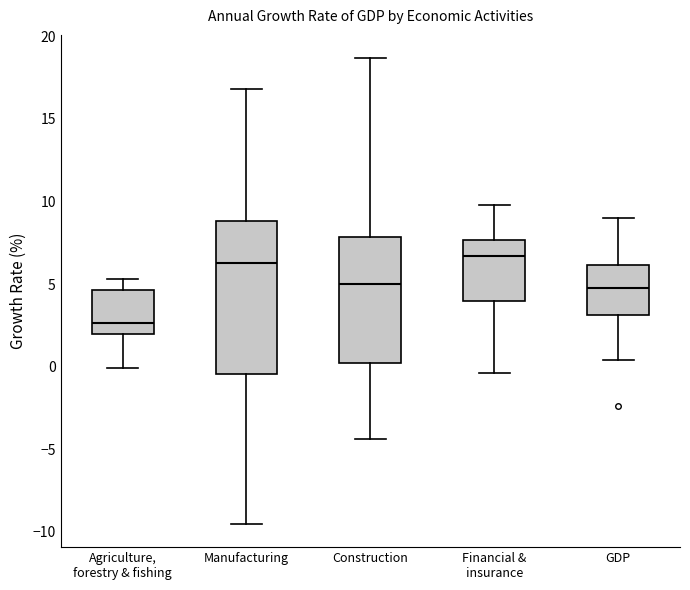

Reading left to right, transcribe this box plot: for each box, give where its median line is, the range the box spans, and where its two whiskers end, as read against the y-axis. The values are not printed on the chart, so give them approximately, as read against the axis.

Agriculture, forestry & fishing: median 2.5, box 2.0 to 4.5, whiskers 0.0 to 5.5
Manufacturing: median 6.5, box -0.5 to 9.0, whiskers -9.5 to 17.0
Construction: median 5.0, box 0.0 to 8.0, whiskers -4.5 to 18.5
Financial & insurance: median 6.5, box 4.0 to 7.5, whiskers -0.5 to 10.0
GDP: median 5.0, box 3.0 to 6.0, whiskers 0.5 to 9.0